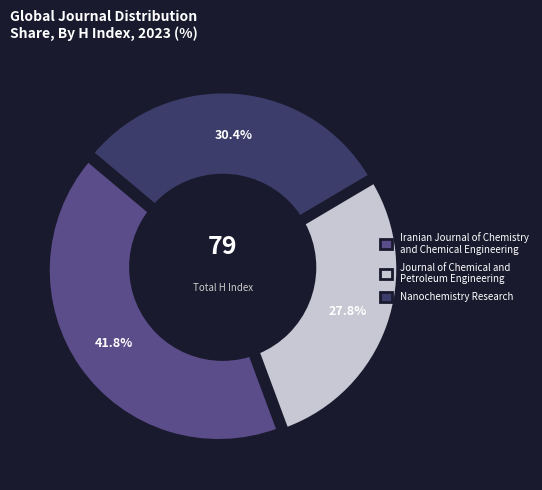

True or false: Iranian Journal of Chemistry and Chemical Engineering accounts for 42% of the total.

True